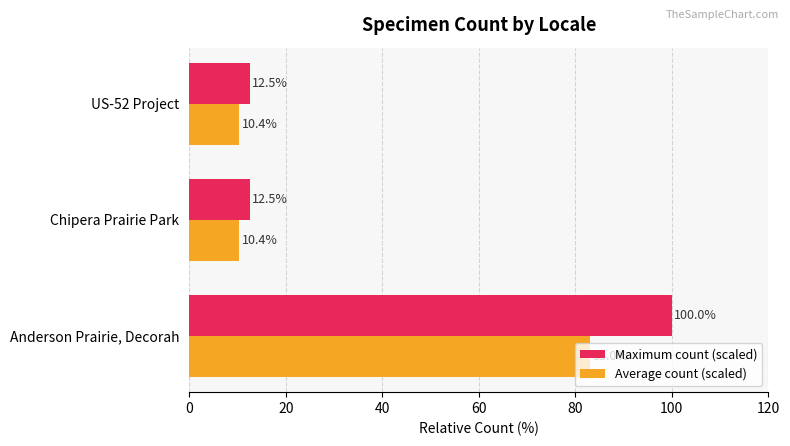

At how many categories does at least one series exceed 99?

1